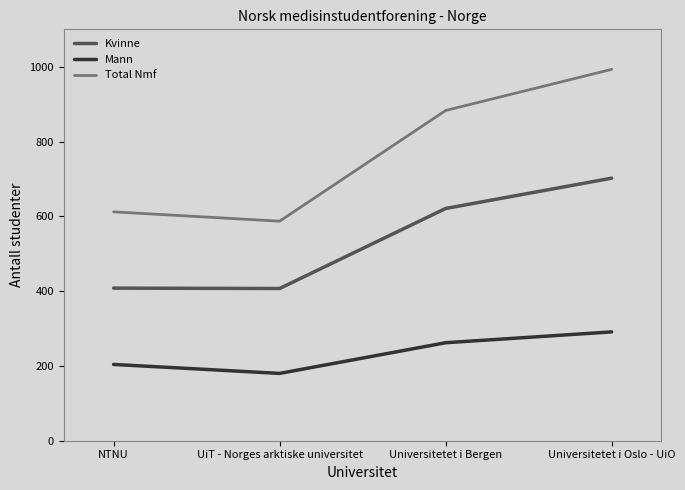

The value of Kvinne at Universitetet i Oslo - UiO is 142. True or false?

False